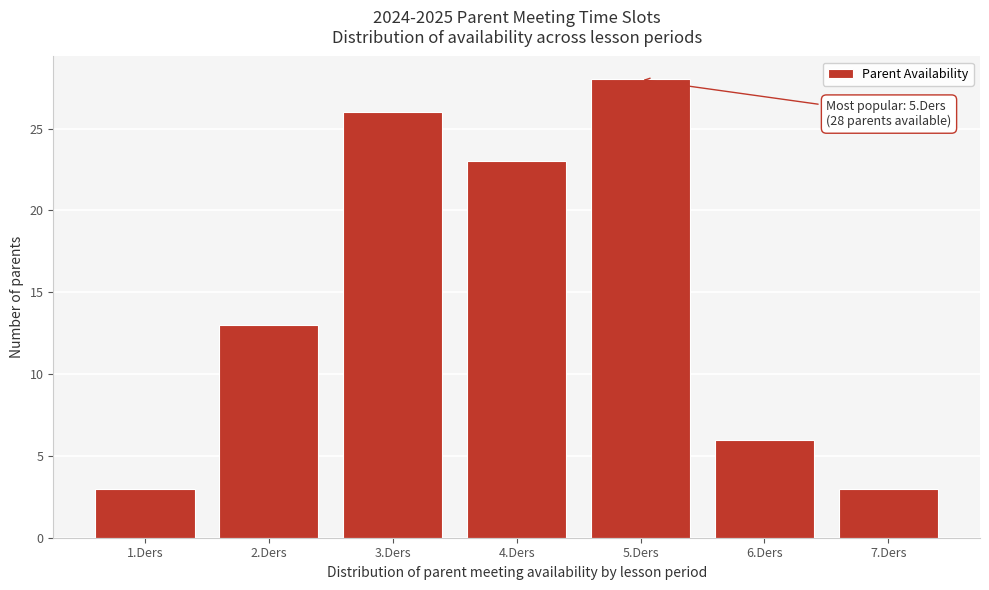

Reading right to left, what are all the values shown in this chart?

3	6	28	23	26	13	3